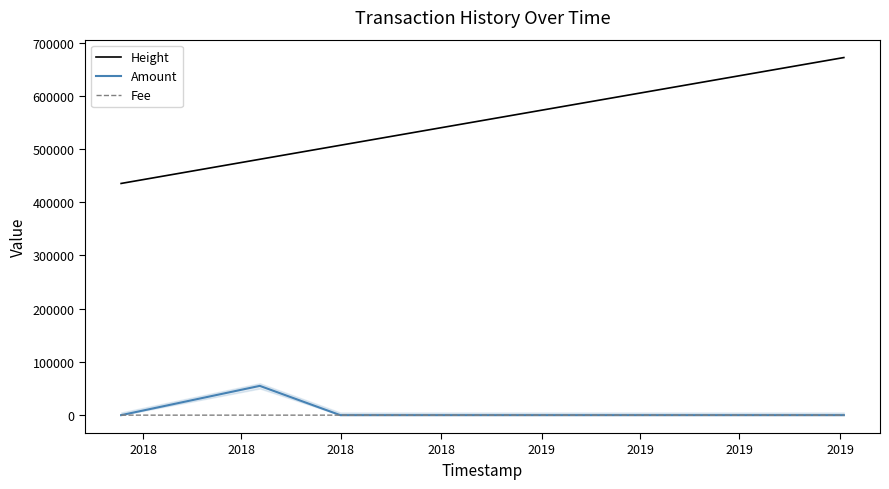

Which series has the widest spread of values?

Height